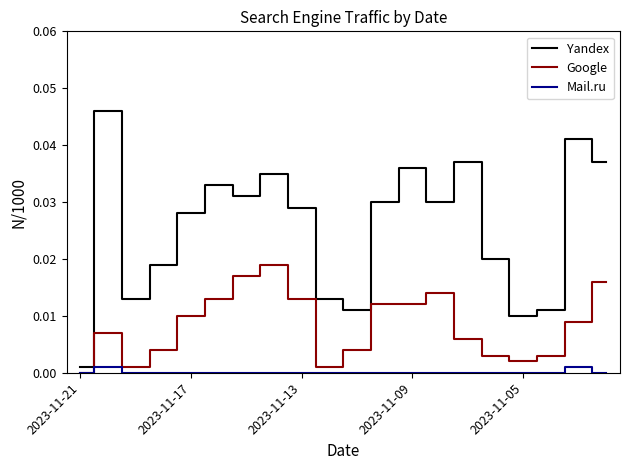

Is this an area chart (filled region under the line)?

No